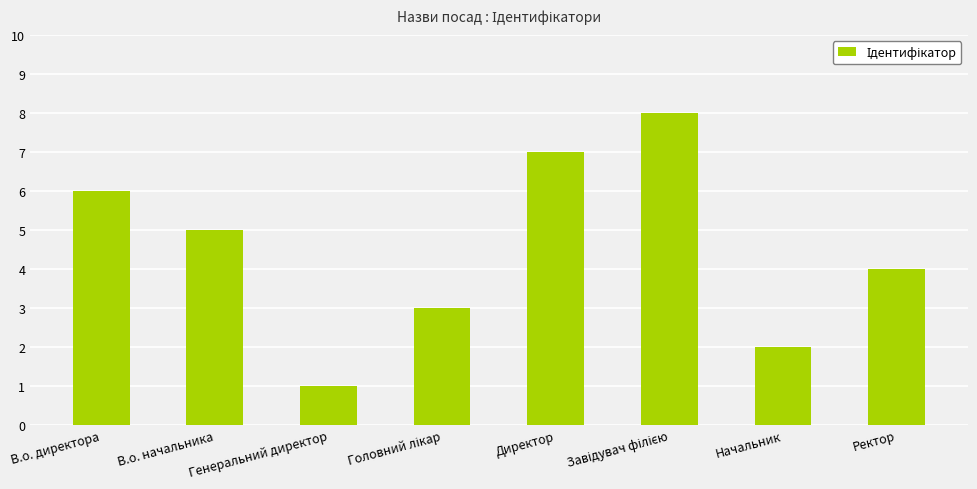

Approximately how many times larger is the value at В.о. начальника compared to Генеральний директор?

5.0